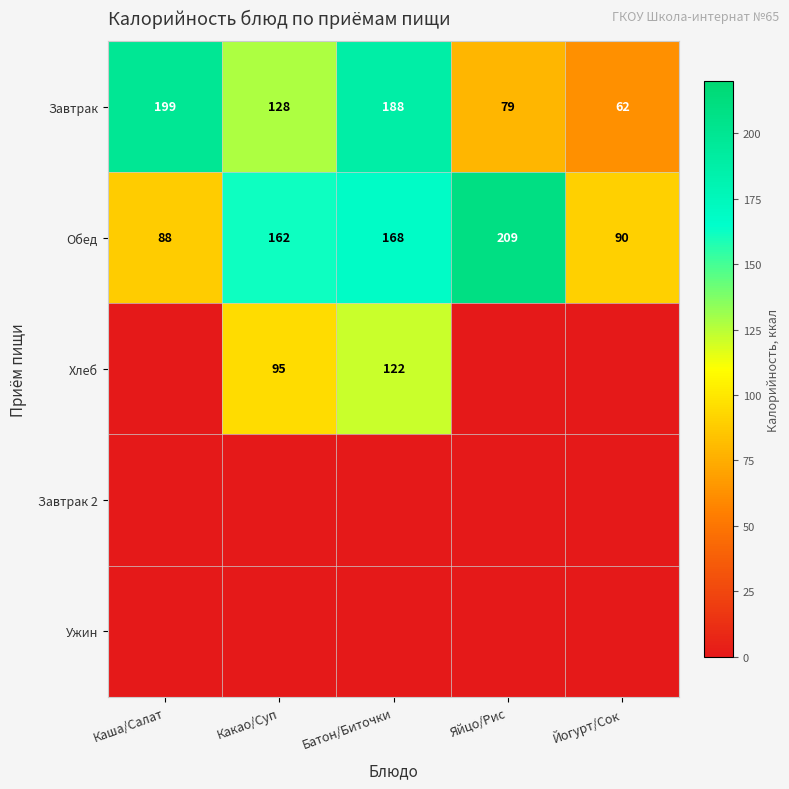

What is the minimum value for Обед?

88